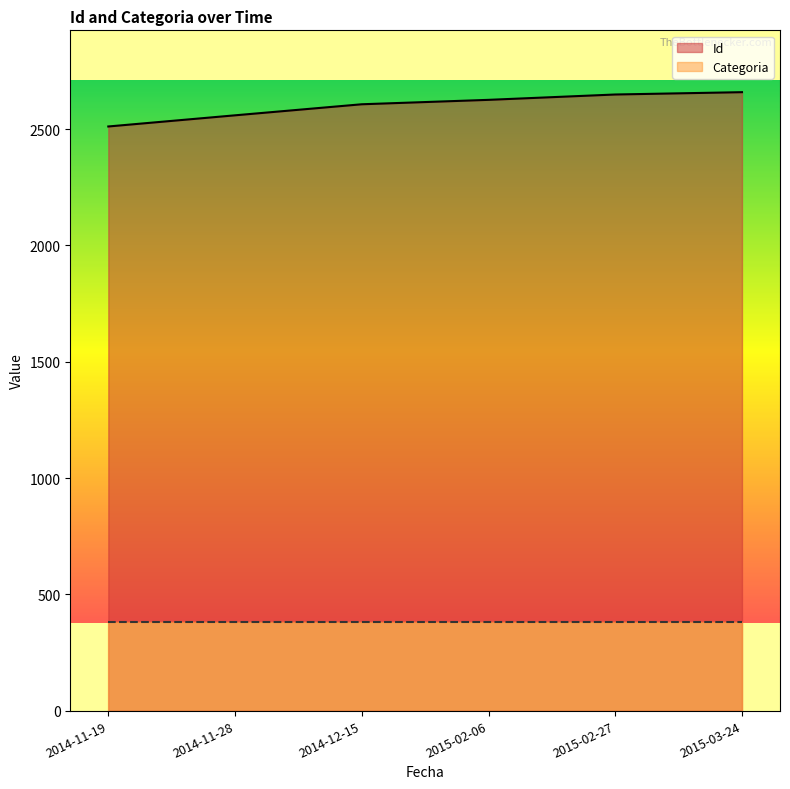

What is the average value of the Id series?

2602.0